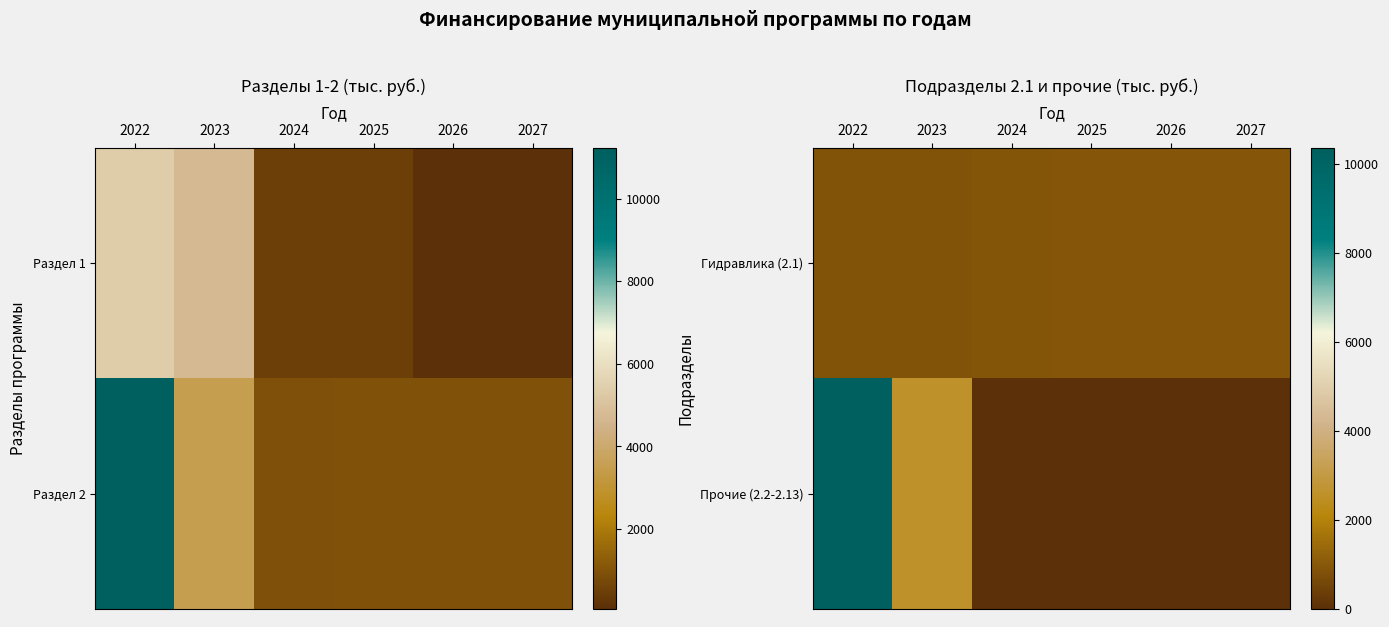

At which category is the sum across all series the highest?

2022